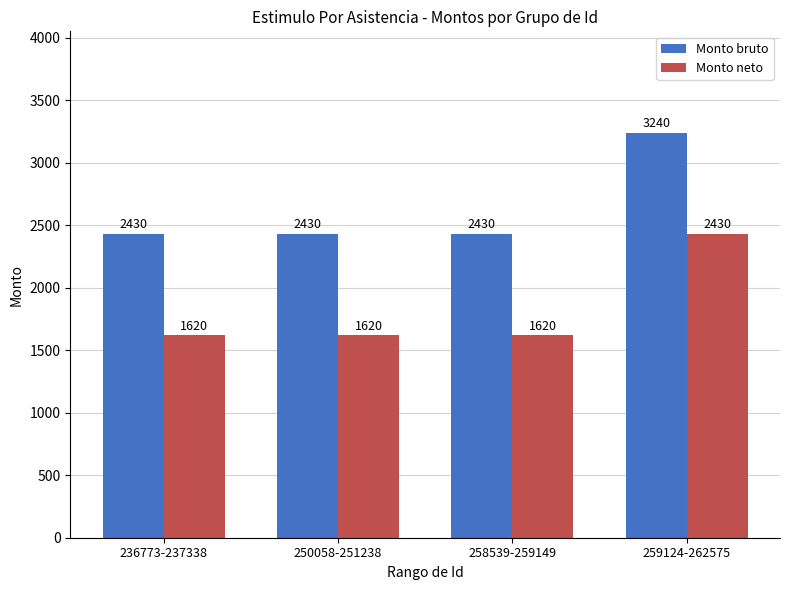

What are all the series names shown in the legend?

Monto bruto, Monto neto